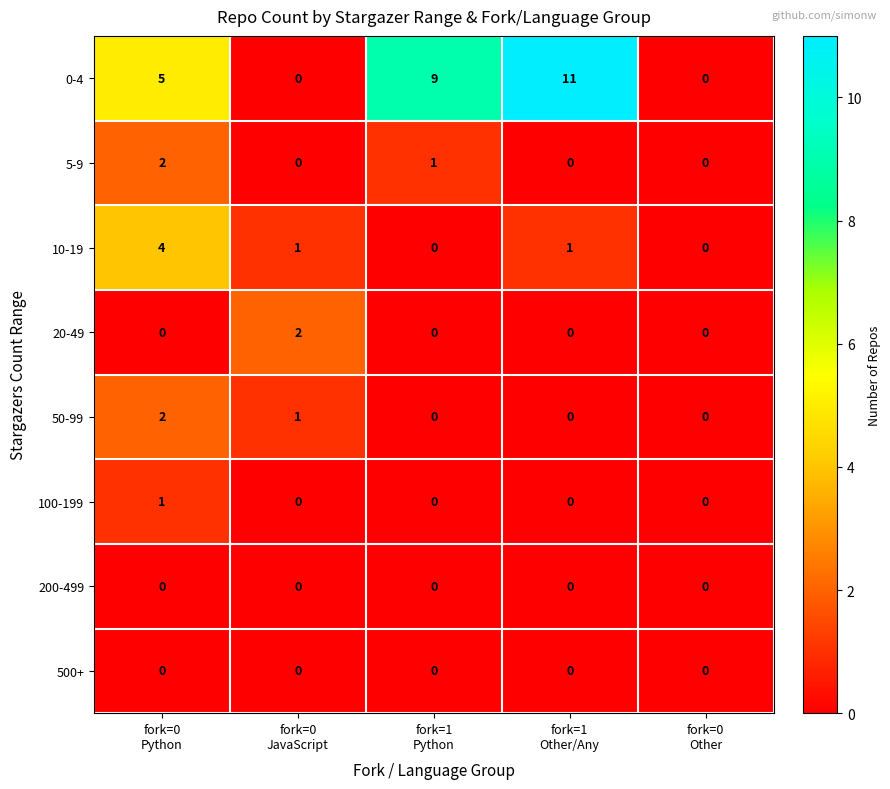

Which series has the largest total across all categories?

0-4